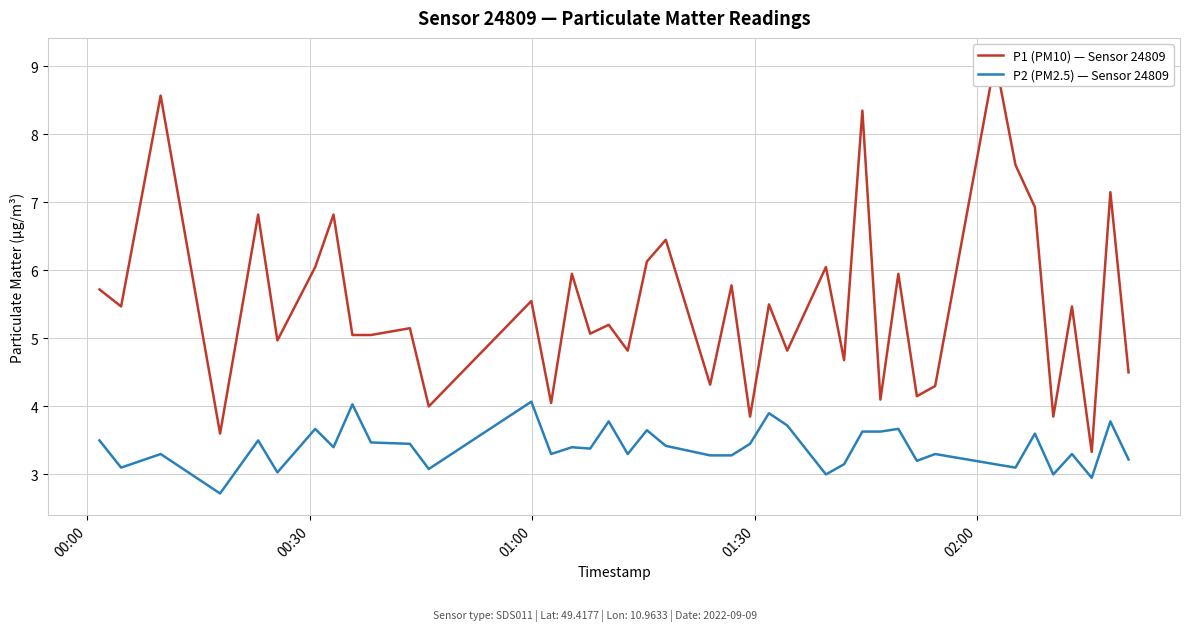

The P1 (PM10) — Sensor 24809 series shows 2.4 at 35. True or false?

False